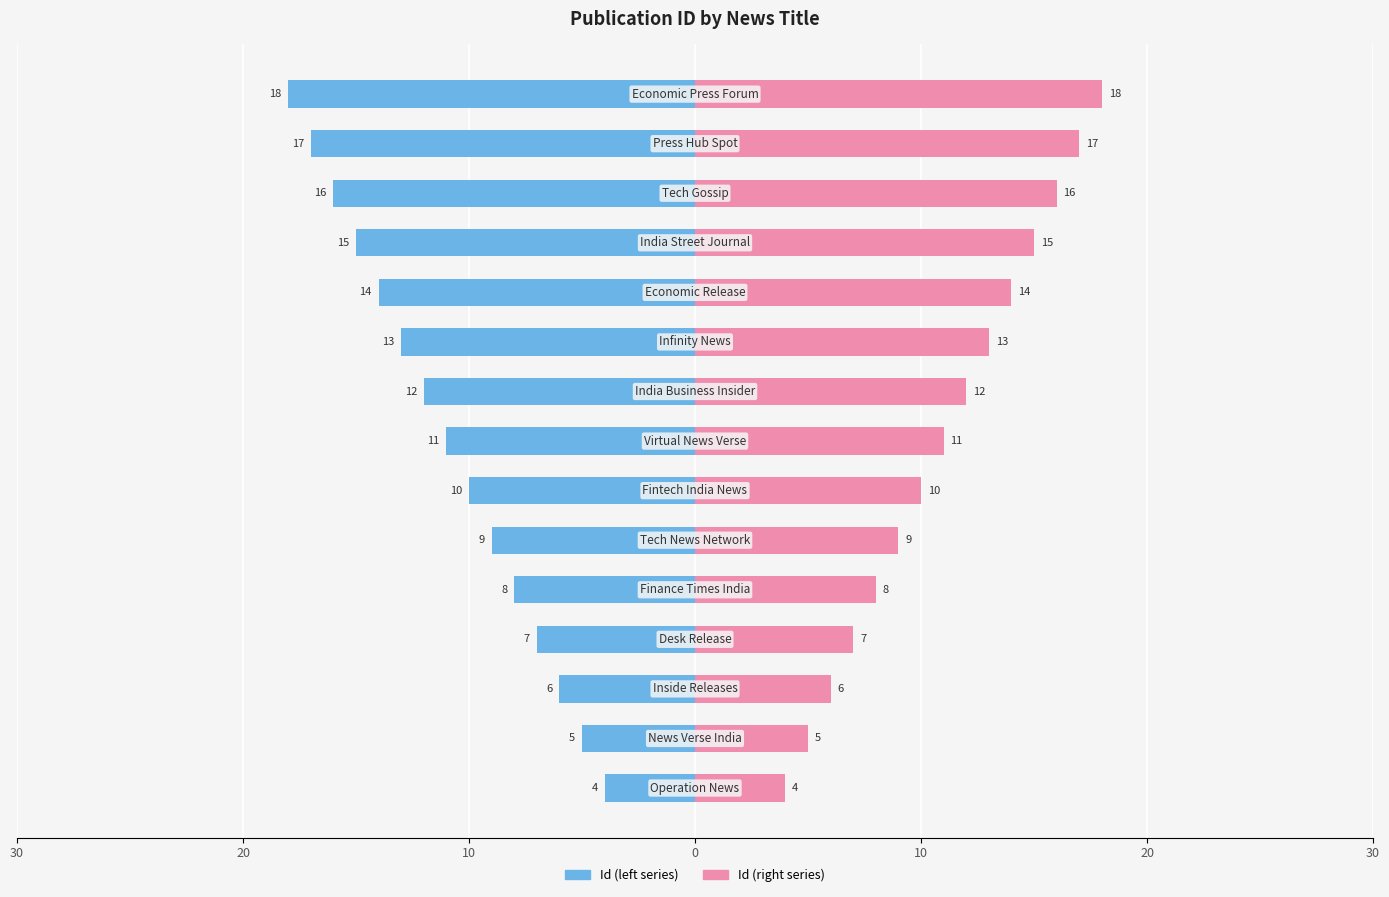

How many data points does each series have?

15